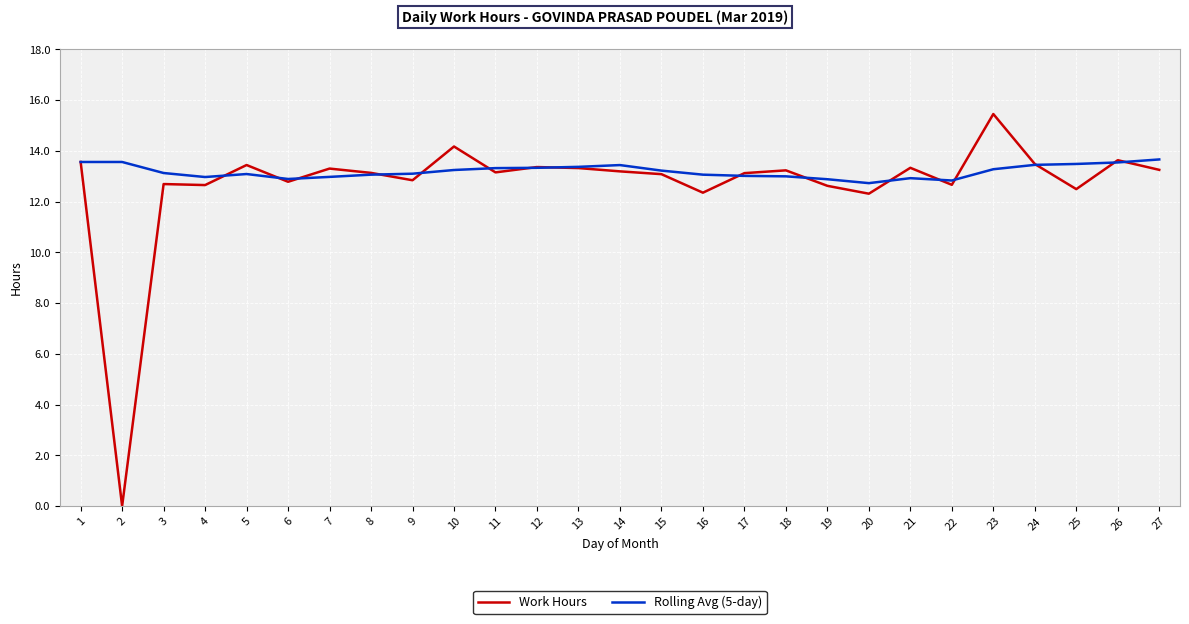

Which series ends up on top after the final intersection of Rolling Avg (5-day) and Work Hours?

Rolling Avg (5-day)